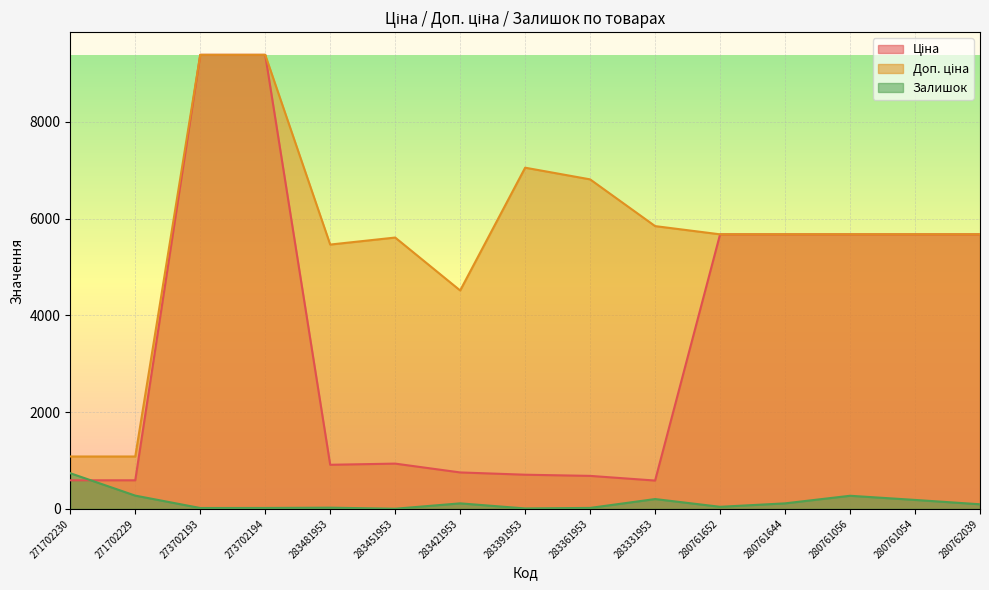

How many values in the Доп. ціна series exceed 5673?

10